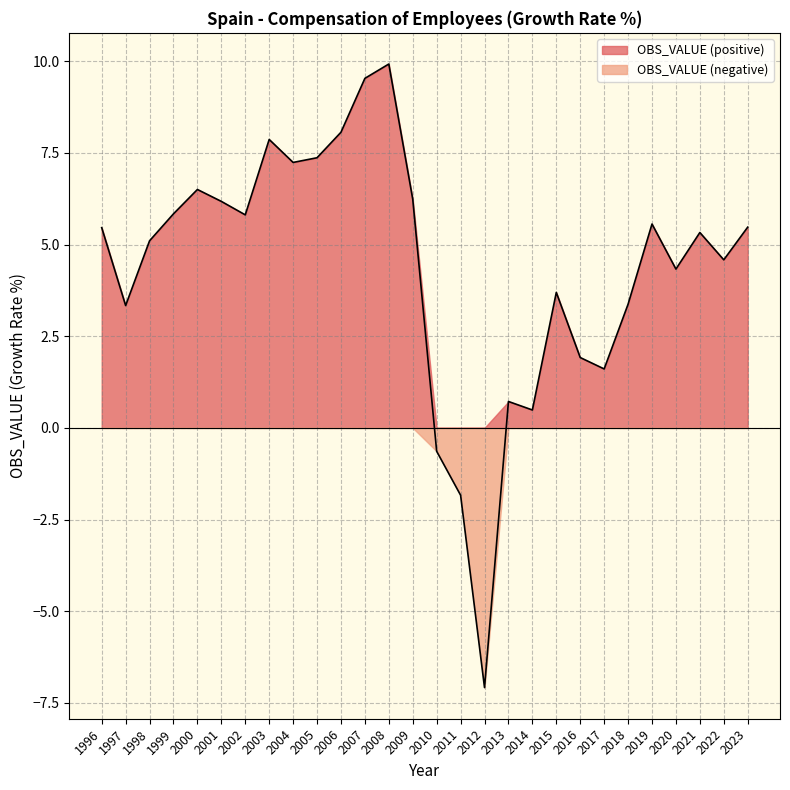

Does the chart display data point markers on the line(s)?

No